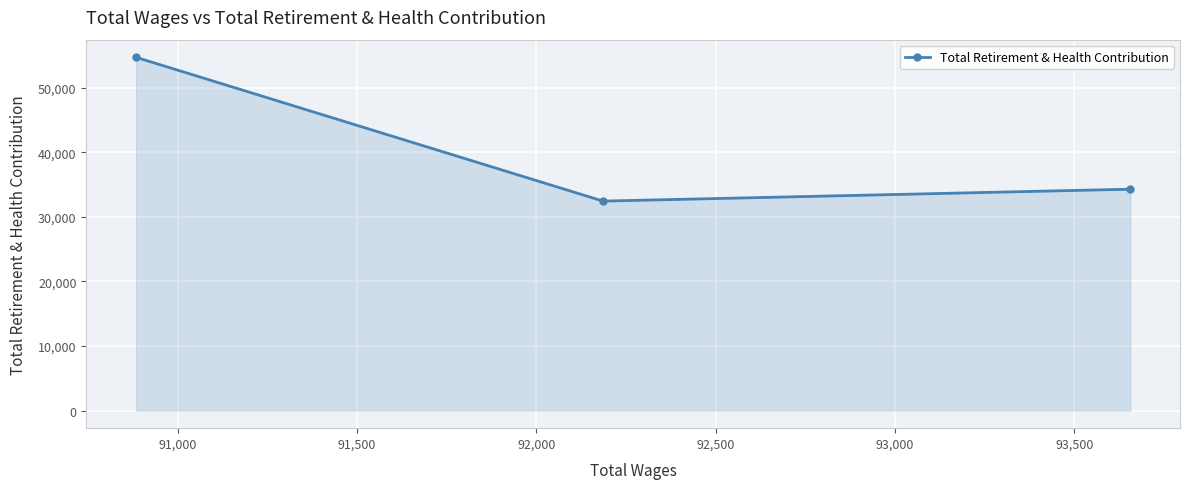

What is the difference between the maximum and minimum values?

22272